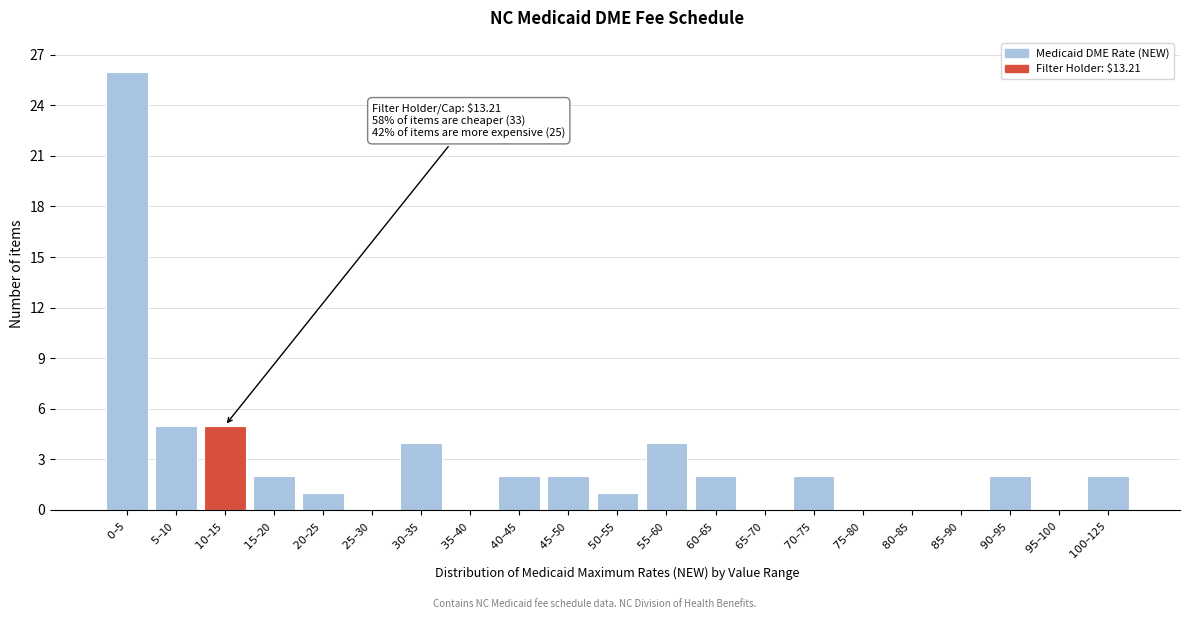

What is the greatest value displayed?

26